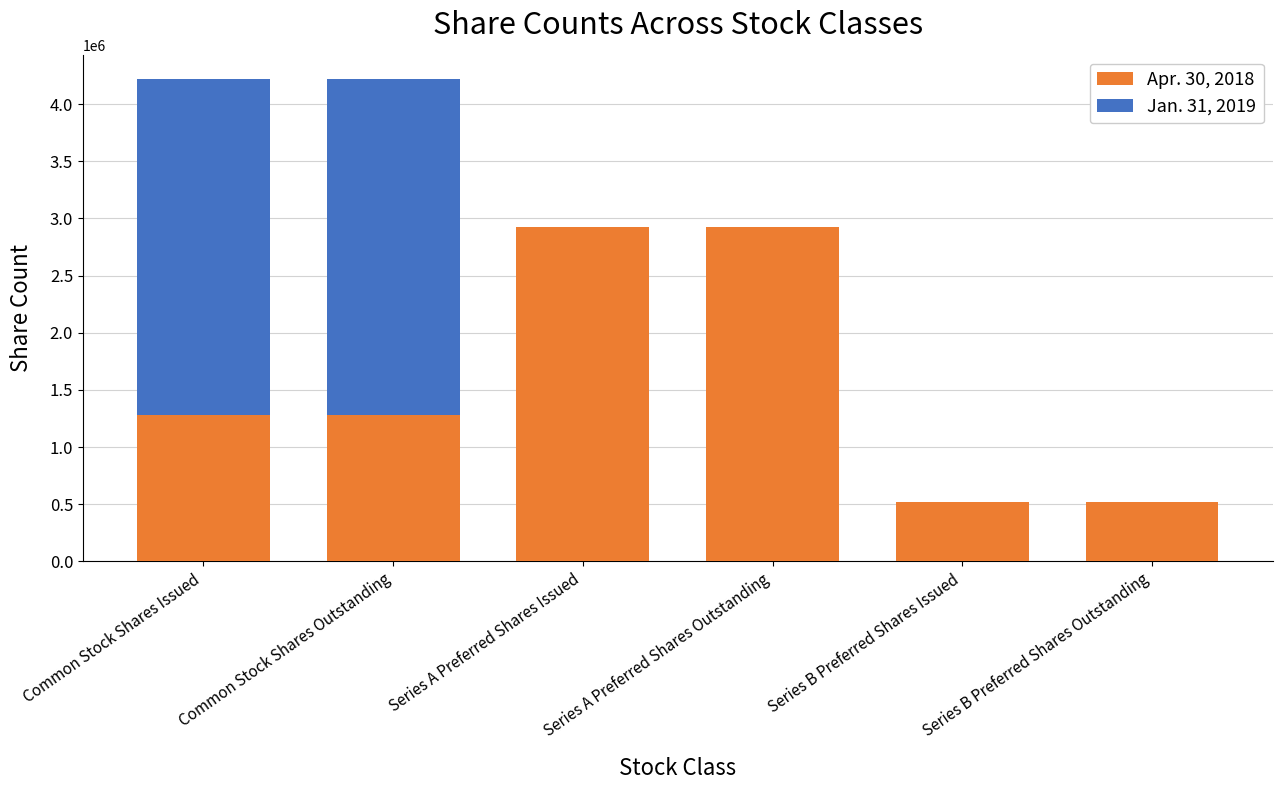

Is it true that Apr. 30, 2018 equals 520000 at Series B Preferred Shares Outstanding?

True